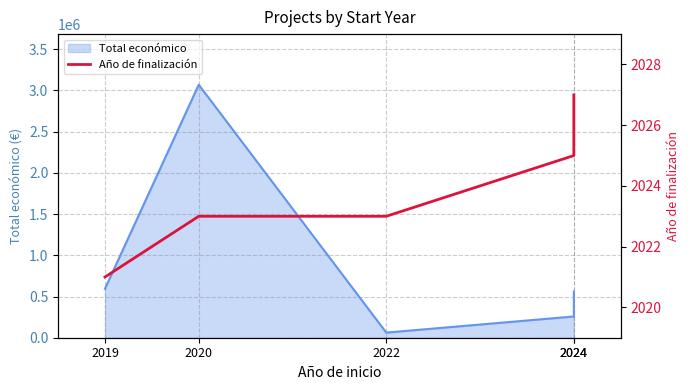

Between 2024 and 2019, which is larger?

2024